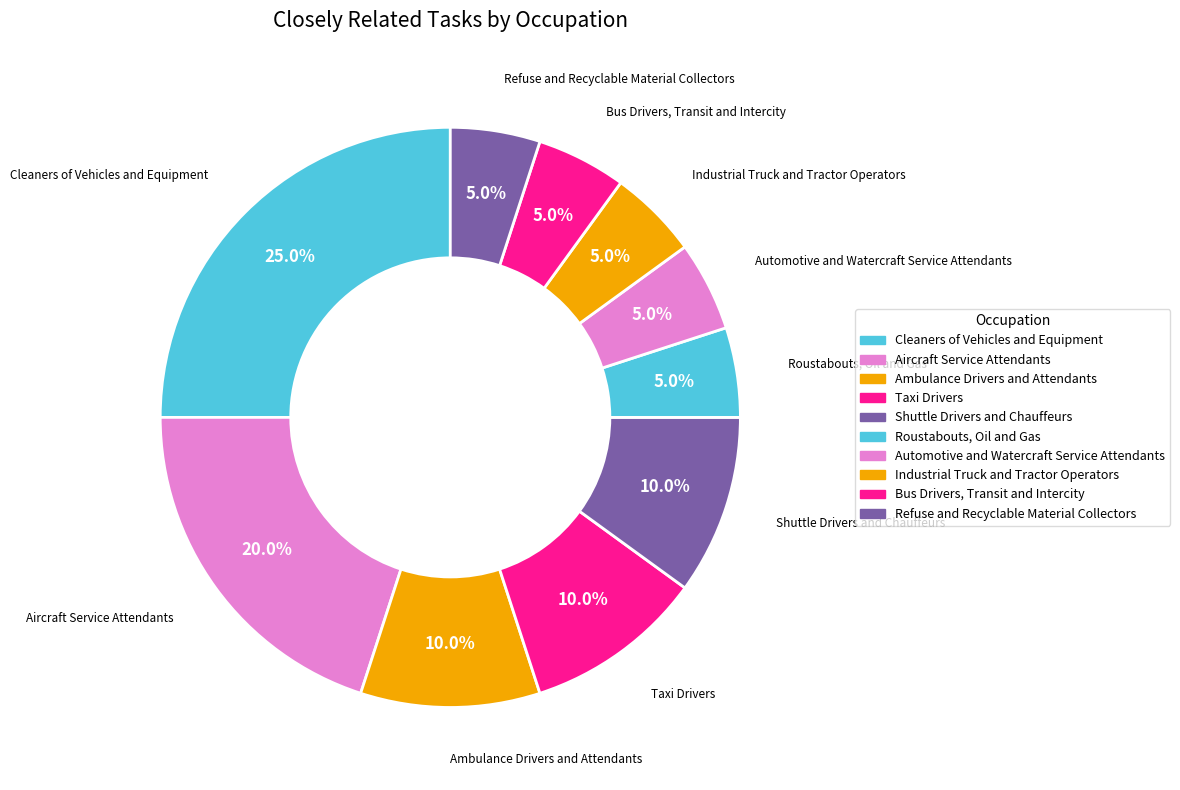

To the nearest percent, what portion does Shuttle Drivers and Chauffeurs represent?

10%